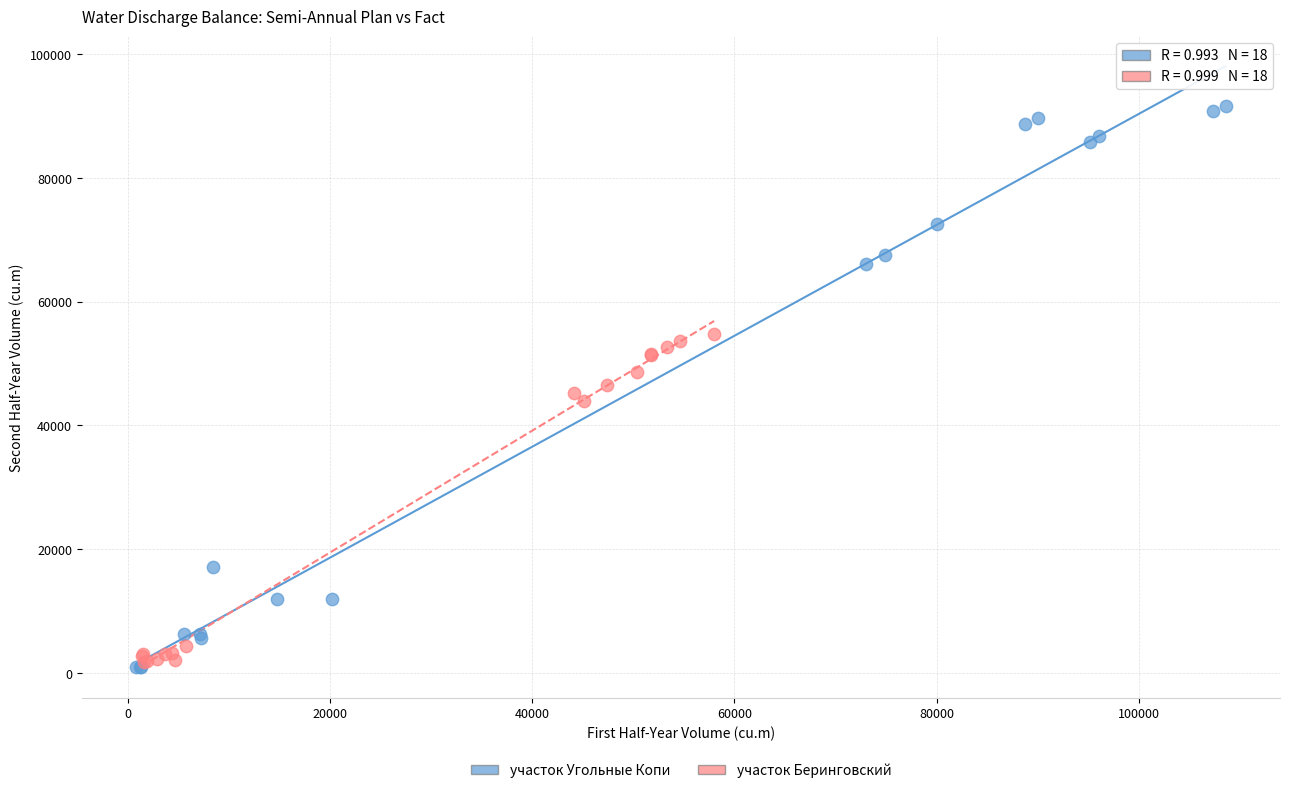

Which series has the largest Y range (max minus min)?

участок Угольные Копи